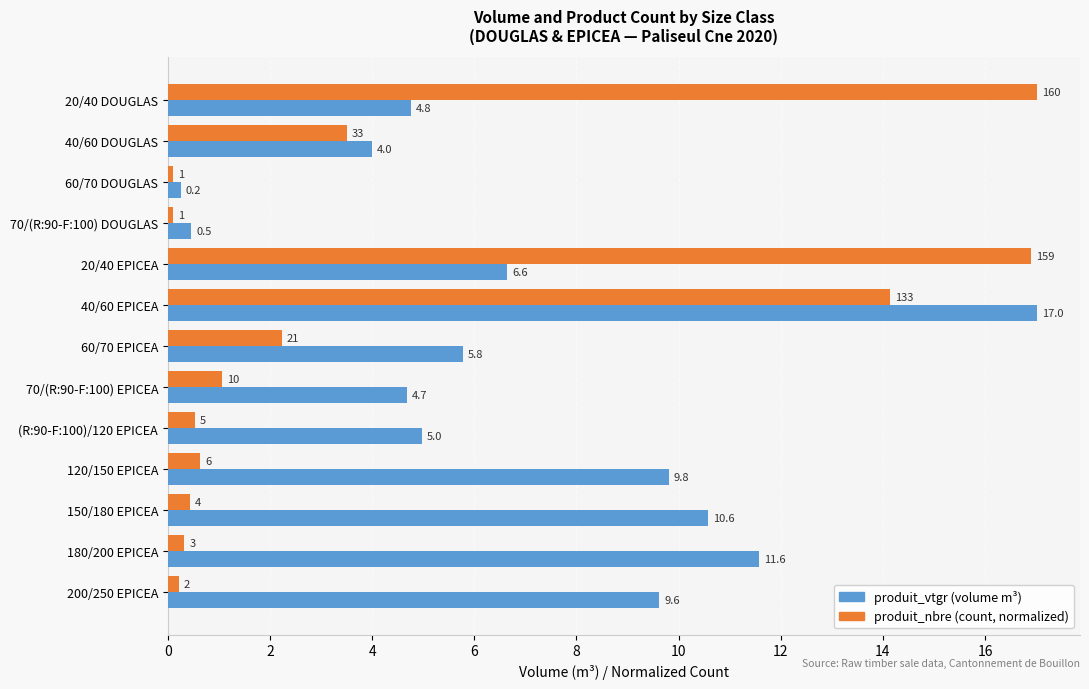

At which category is the sum across all series the highest?

40/60 EPICEA